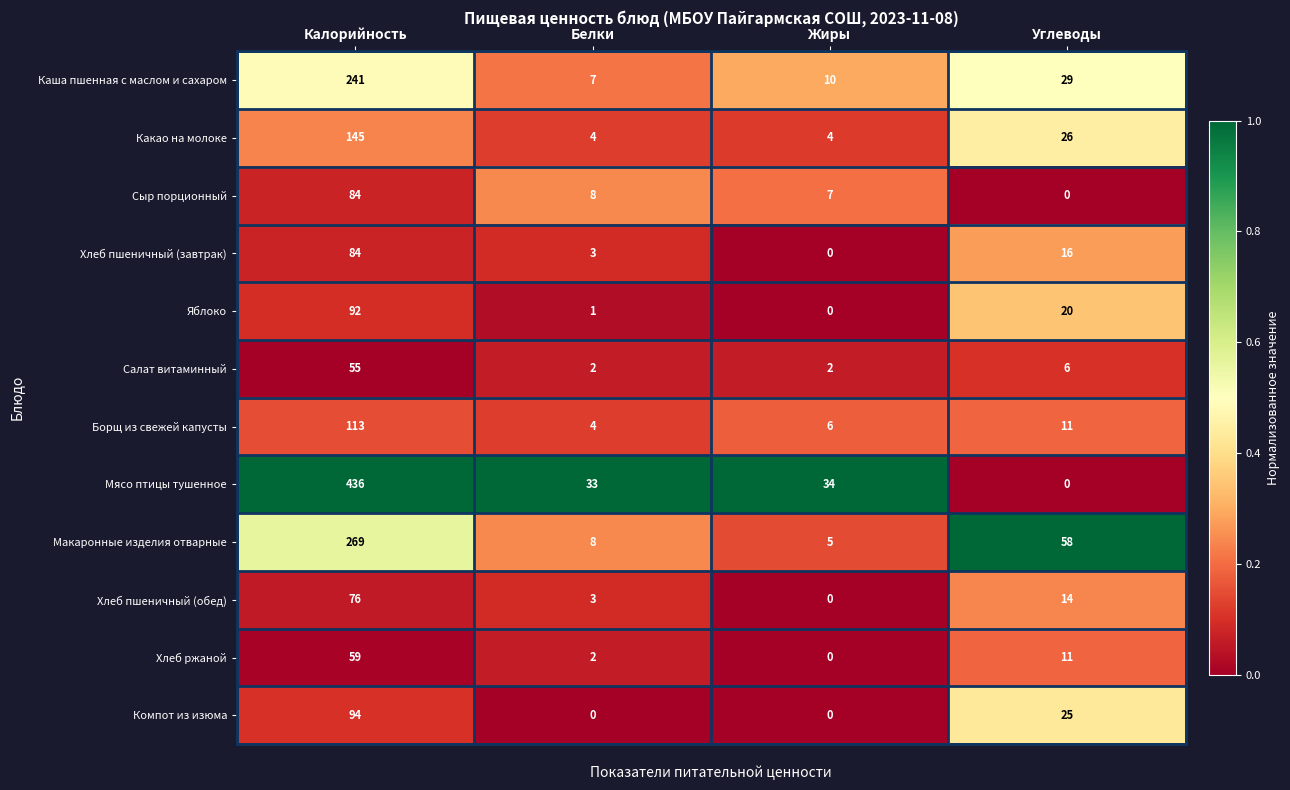

Which category has the highest value in the Мясо птицы тушенное series?

Калорийность